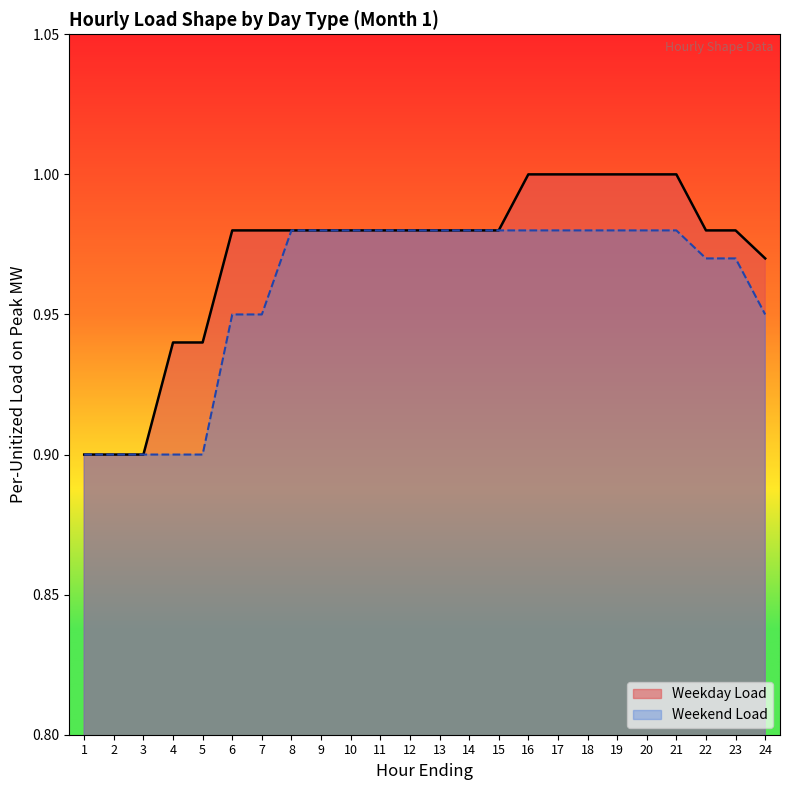

At which category is the sum across all series the highest?

16